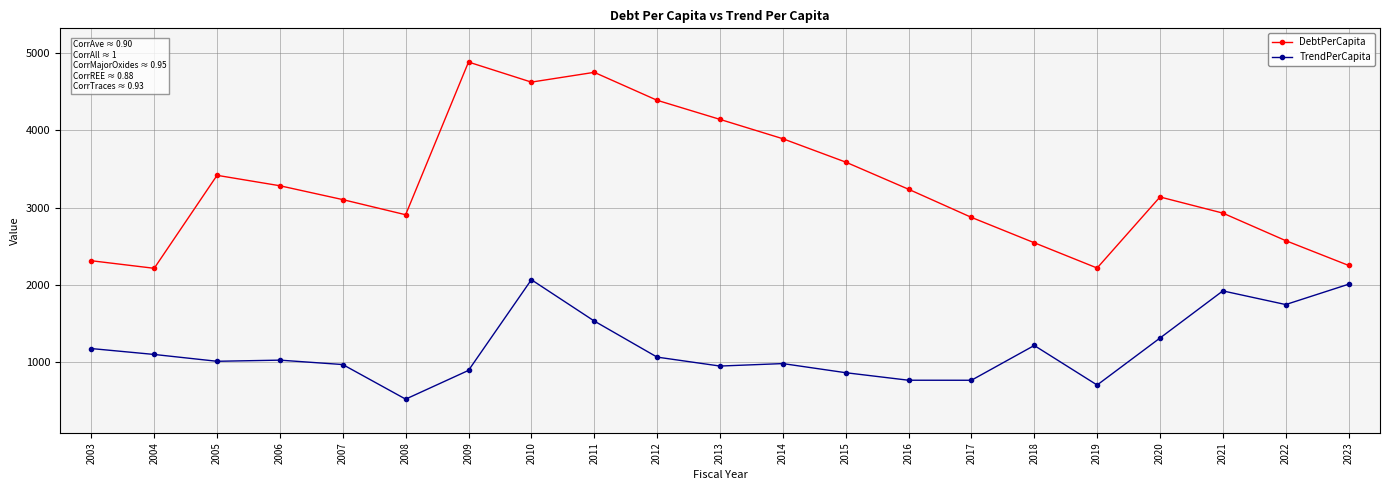

True or false: TrendPerCapita has a value of 1024.1 at 2006.

True